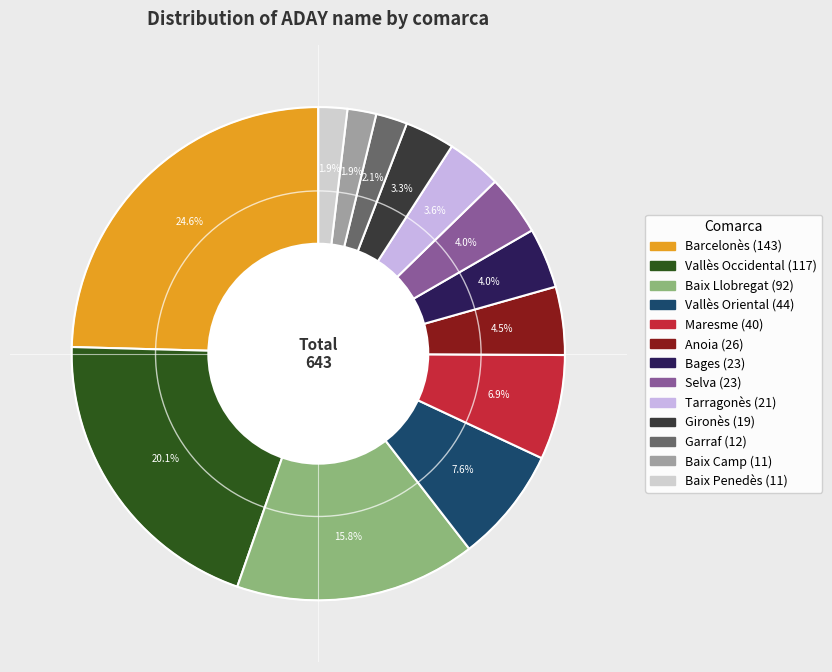

Combined, do Vallès Oriental and Vallès Occidental account for over 50%?

No